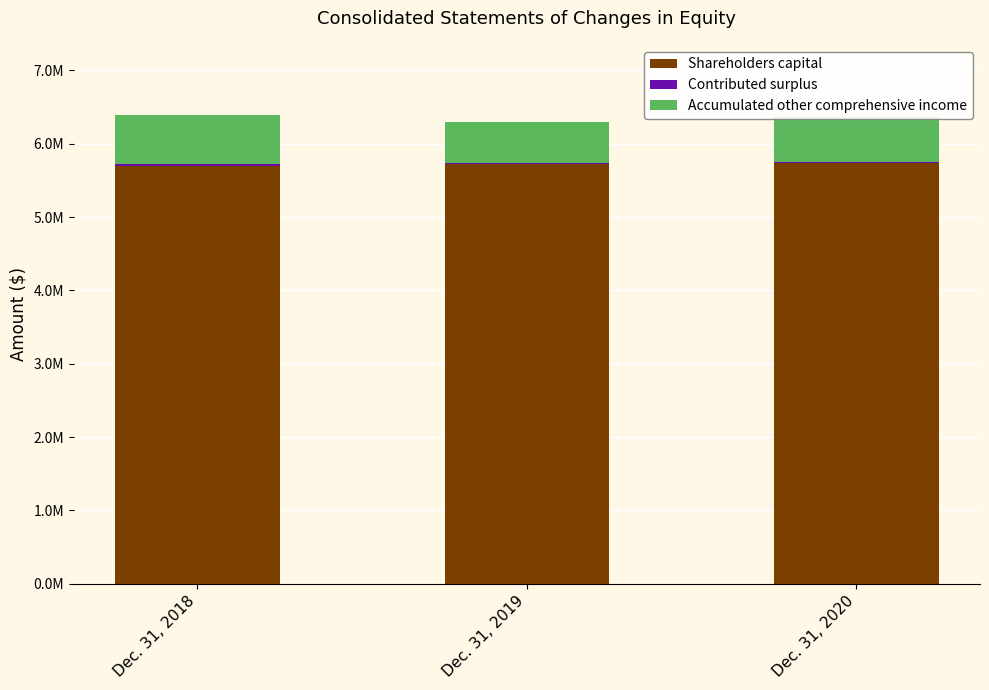

What is the approximate value of Shareholders capital at Dec. 31, 2020, to the nearest 50?

5729400